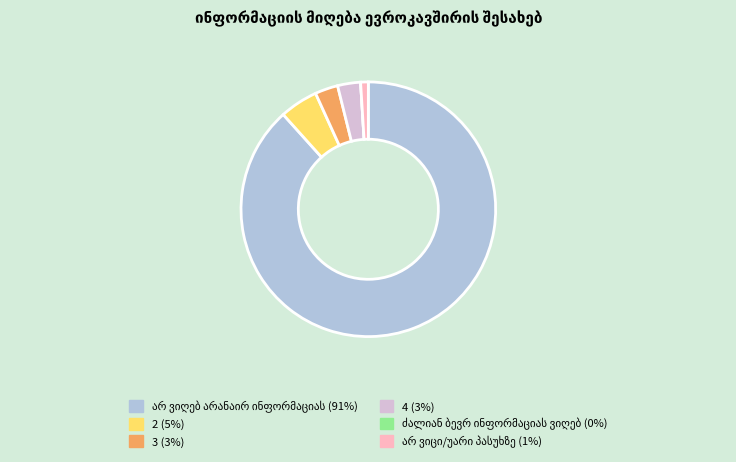

Does any single category account for the majority?

Yes